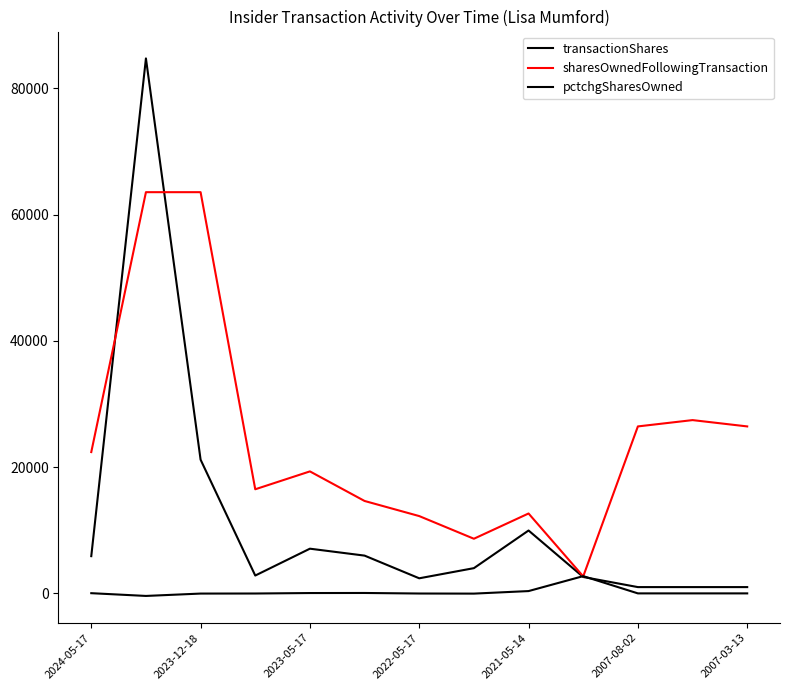

How many lines are shown in the chart?

3